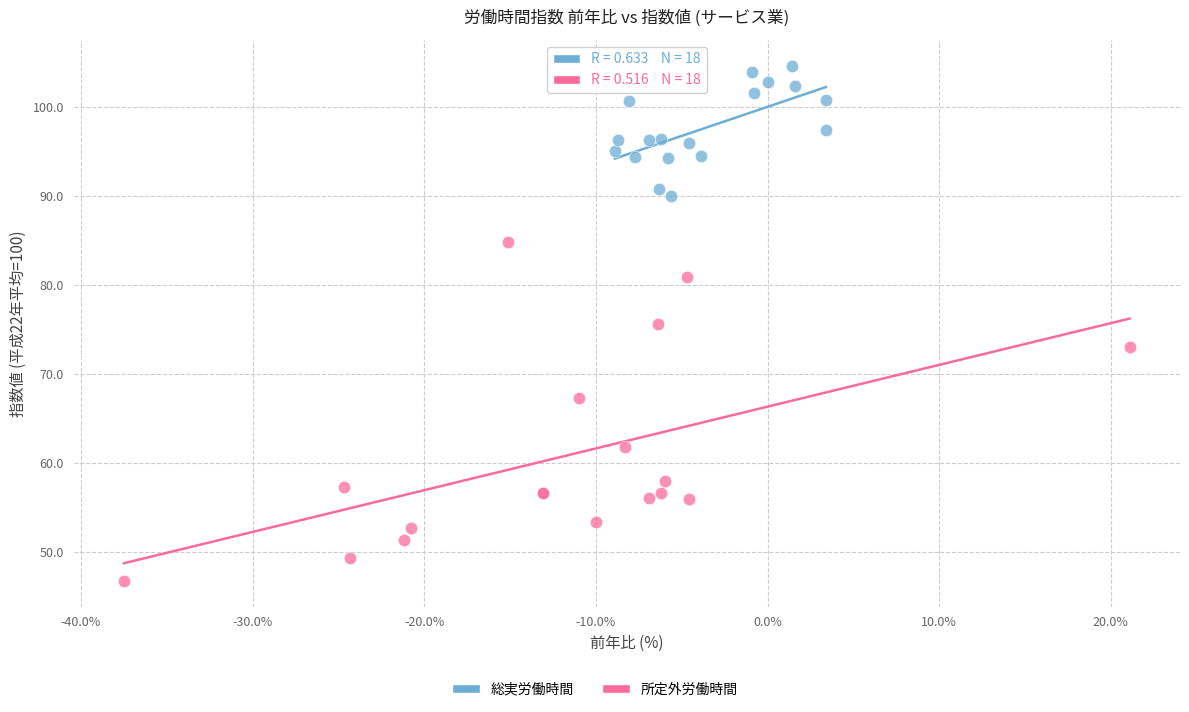

Which series contains the highest Y value?

総実労働時間